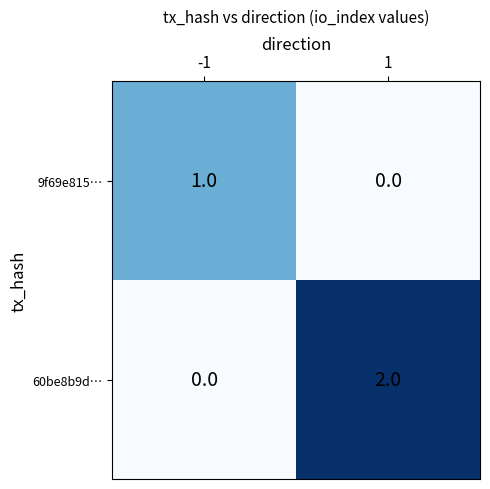

Rank the series at 1 from lowest to highest value.

9f69e815…, 60be8b9d…